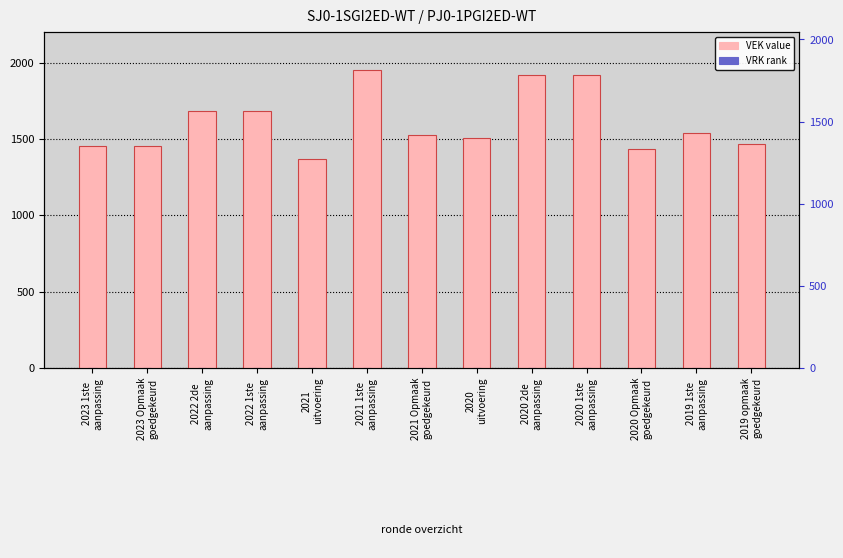

At which category does the chart reach its peak across all series?

2021 1ste
aanpassing